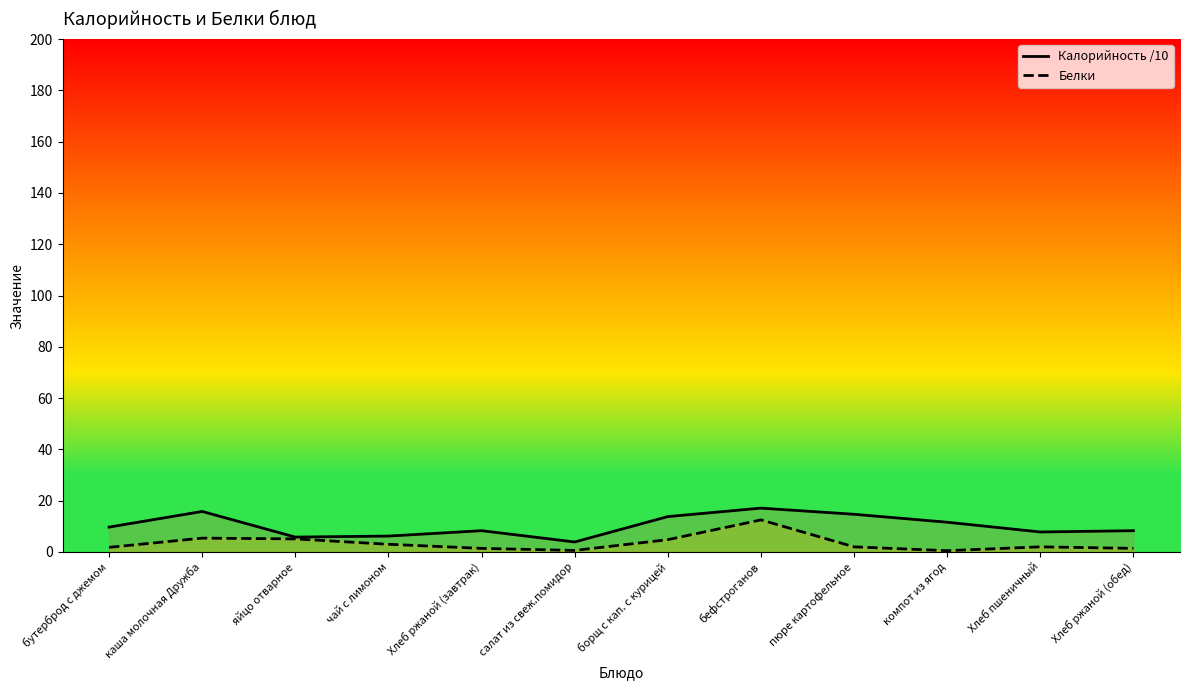

What is the maximum value for Калорийность /10?

17.1